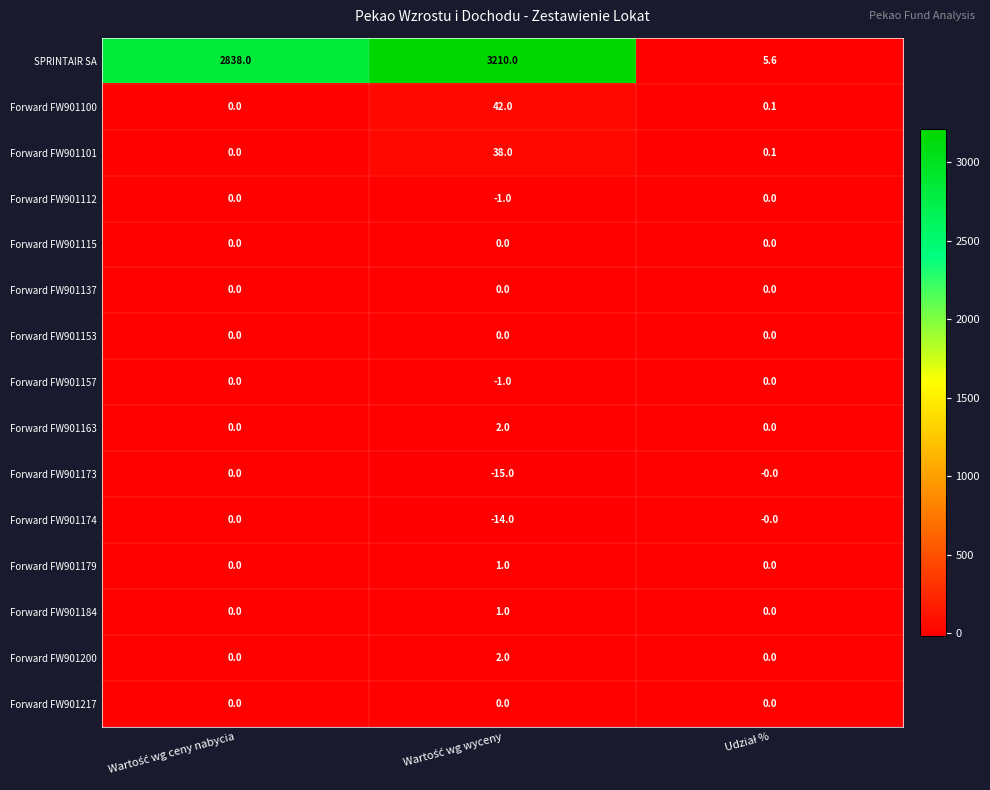

Which series has the largest range (max minus min)?

SPRINTAIR SA